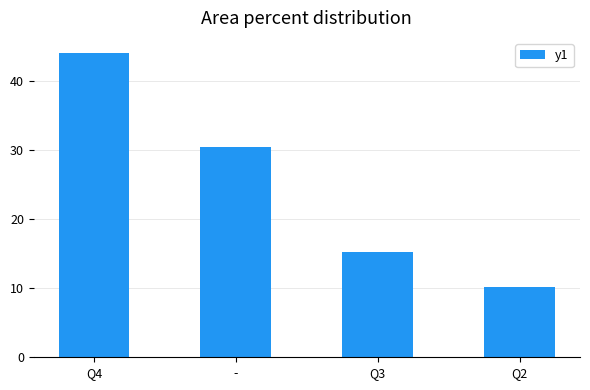

List the labels in order of value, largest first.

Q4, -, Q3, Q2